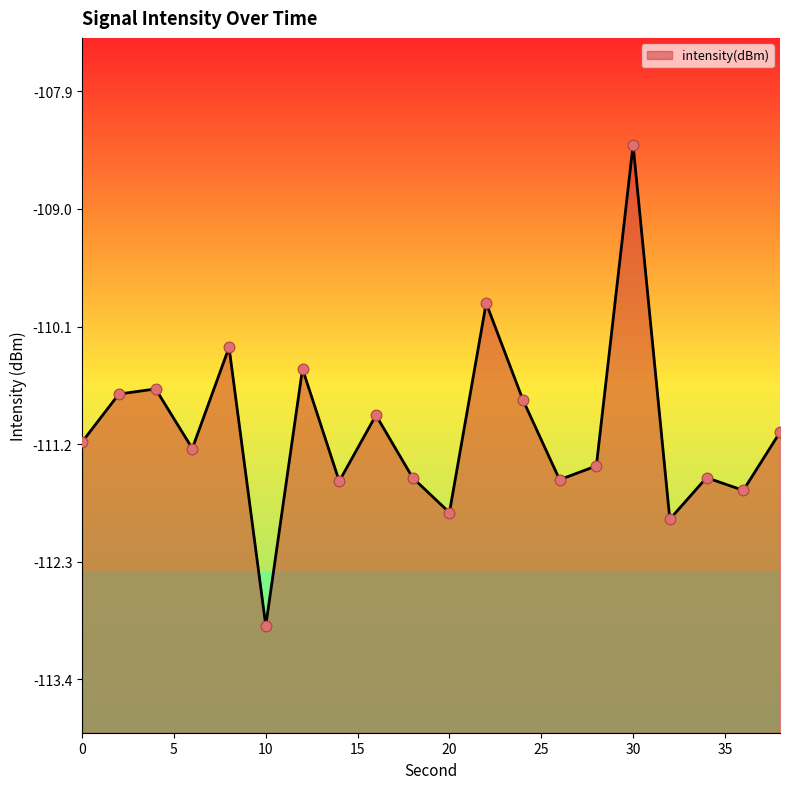

What is the change in value from 0 to 8?

+0.9